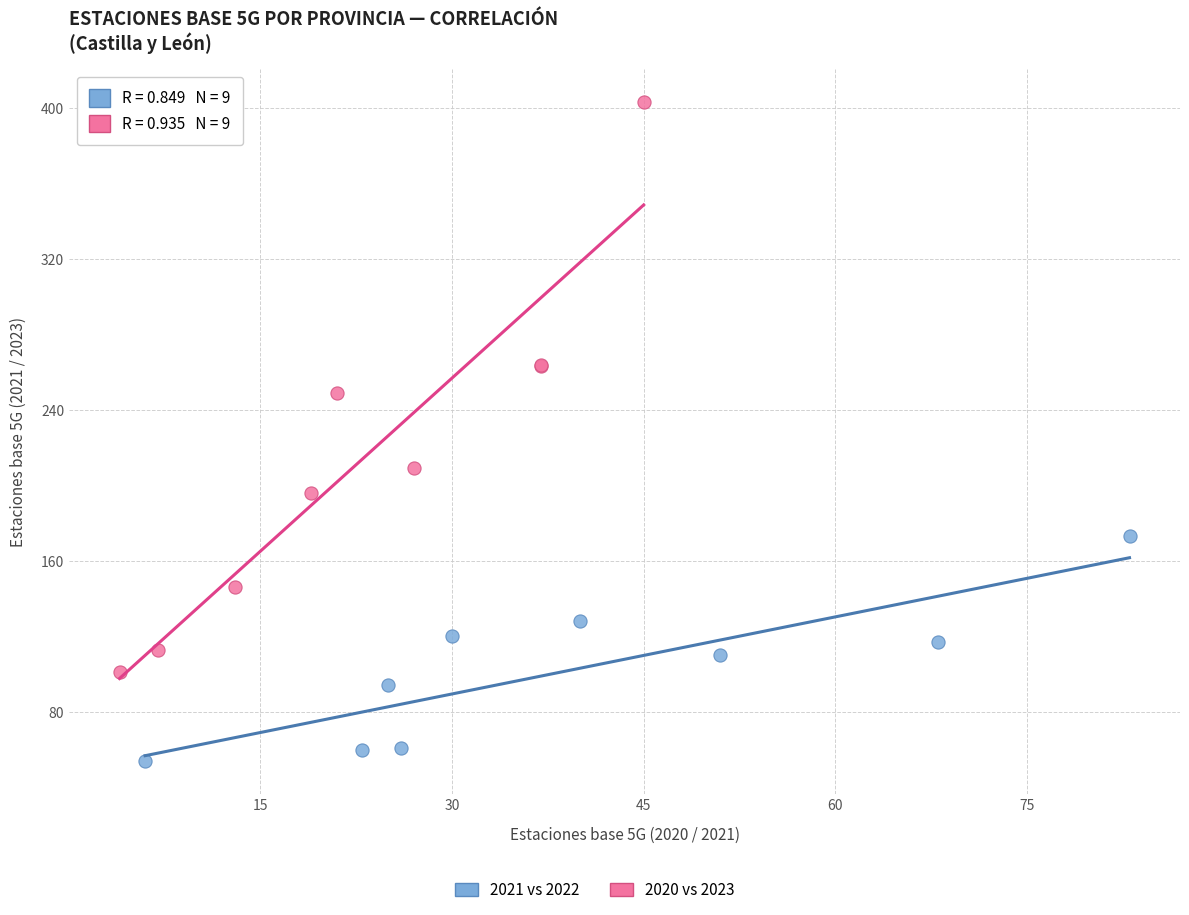

Which series has the widest spread of Y values?

2020 vs 2023